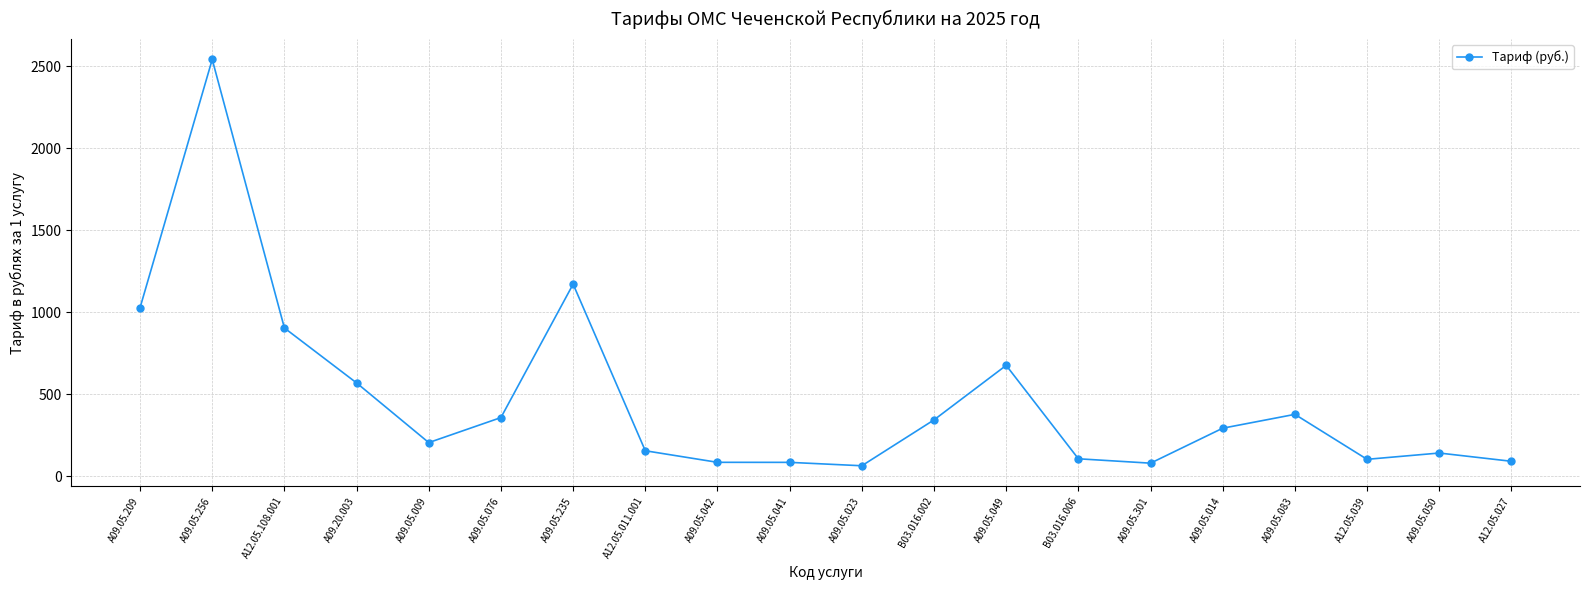

Count the number of data series in this chart.

1